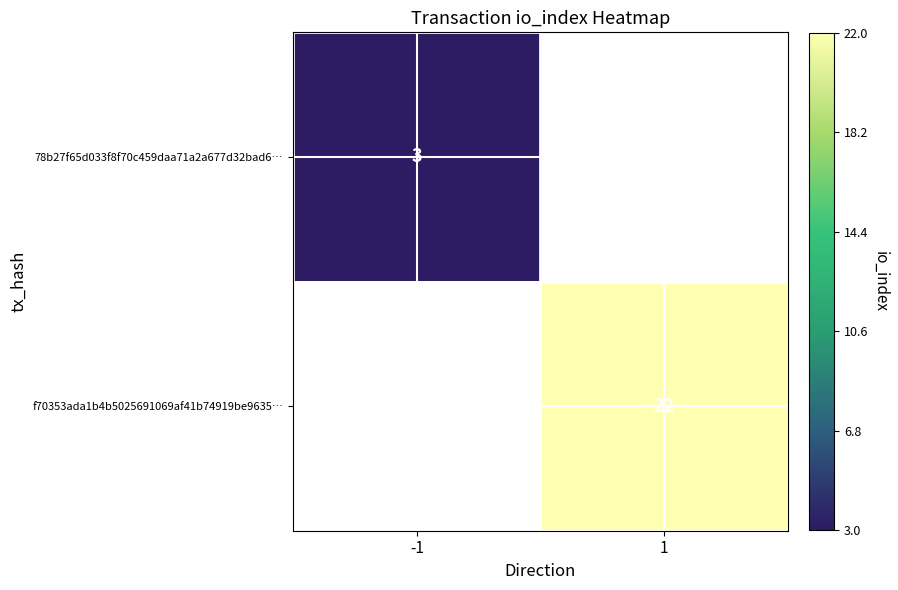

The value of 78b27f65d033f8f70c459daa71a2a677d32bad6… at -1 is 3. True or false?

True